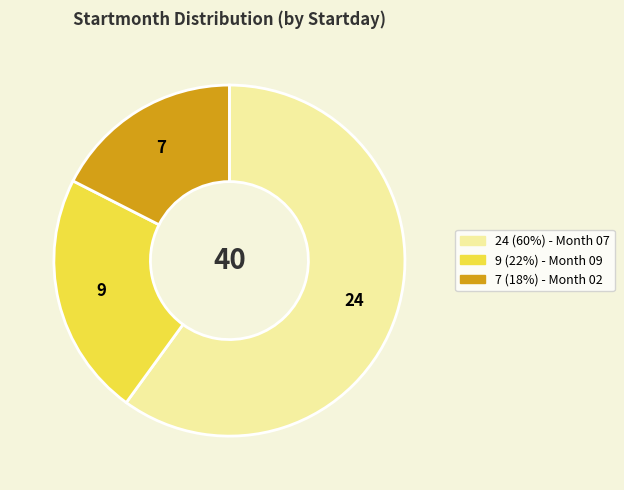

Does any single category account for the majority?

Yes